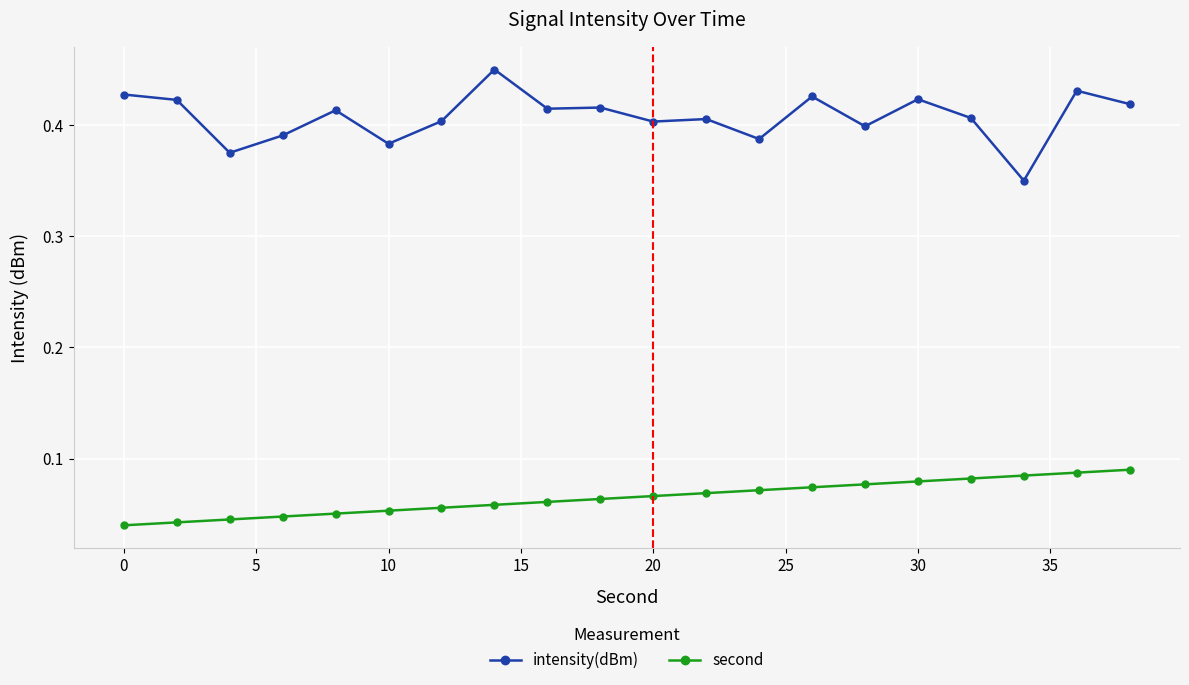

Which series has the widest spread of values?

intensity(dBm)